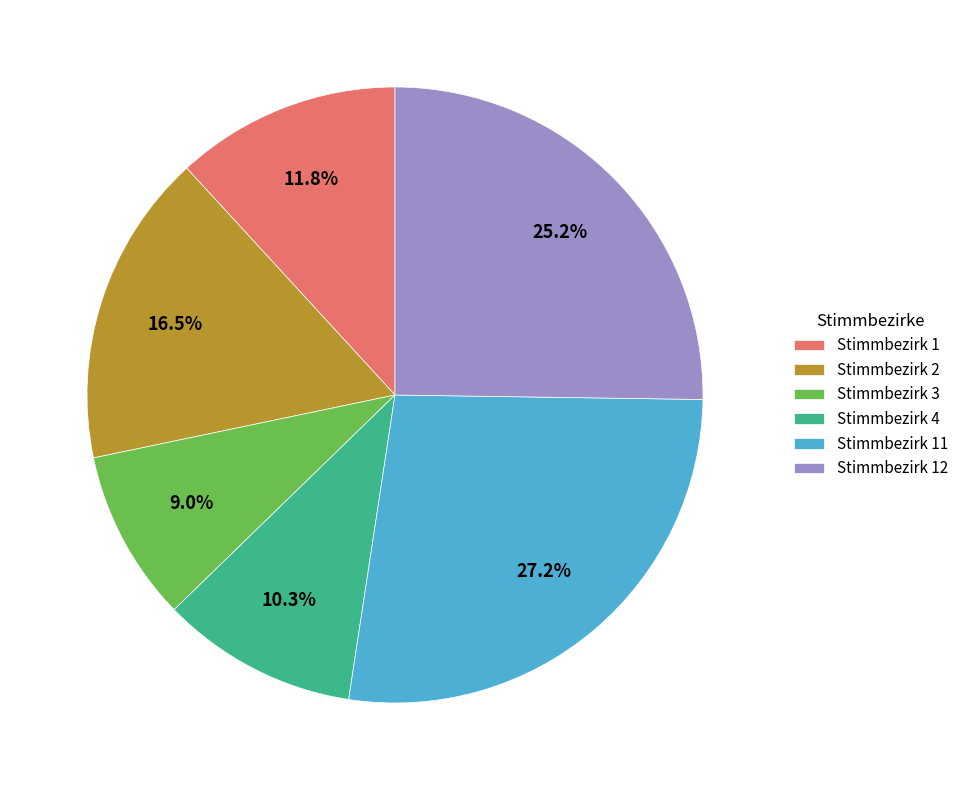

Does Stimmbezirk 1 represent more than half of the total?

No